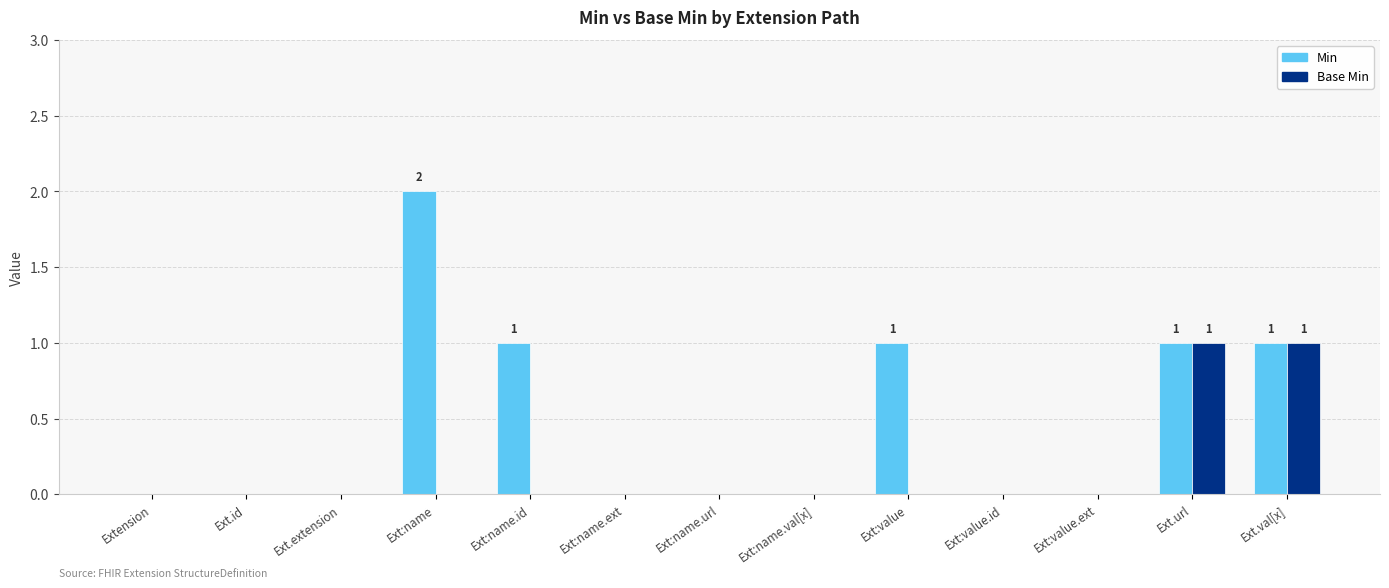

How many data points does each series have?

13